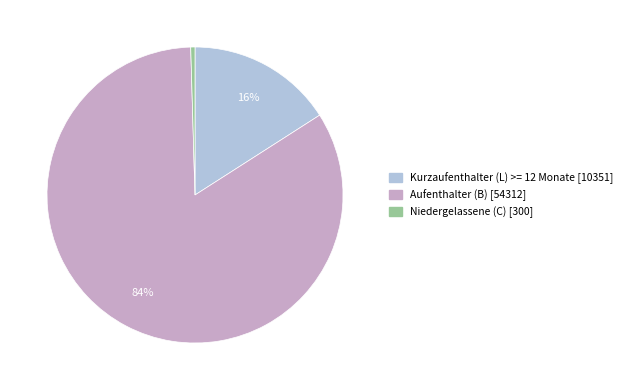

Rank the categories by value from lowest to highest.

Niedergelassene (C), Kurzaufenthalter (L) >= 12 Monate, Aufenthalter (B)